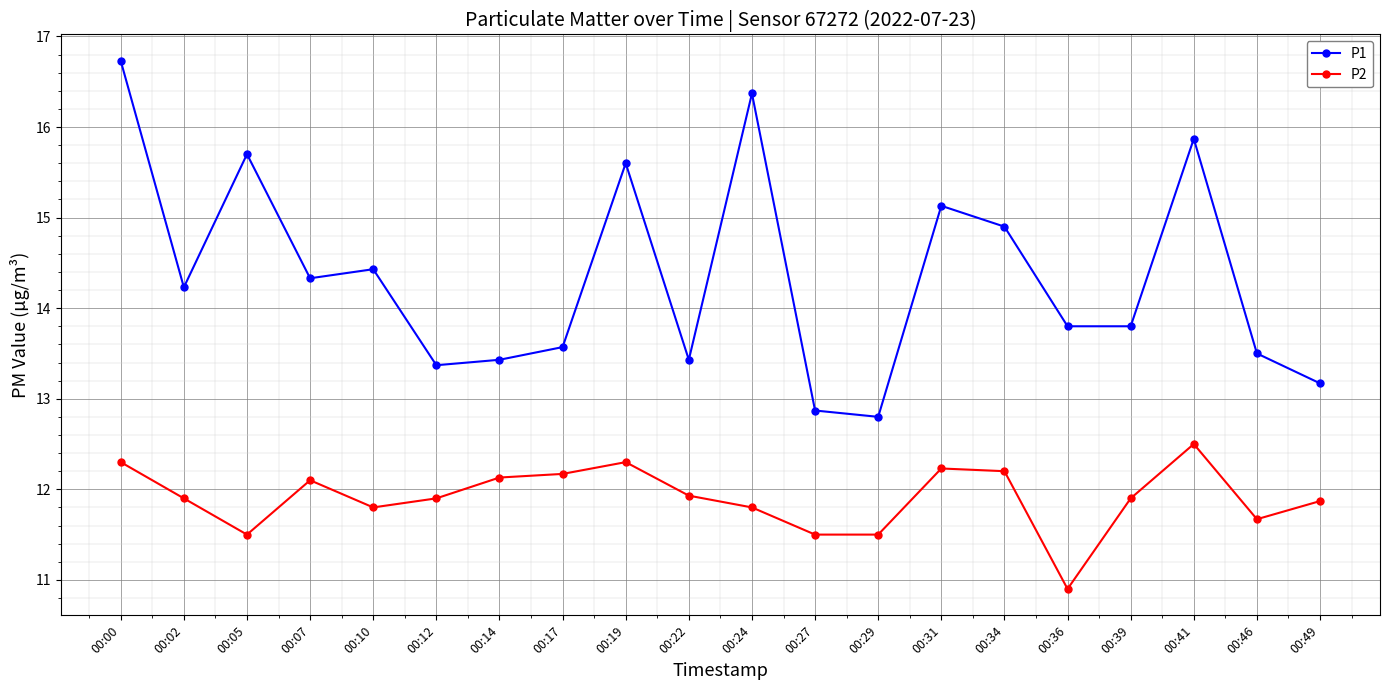

How many data points in P2 are less than 11?

1